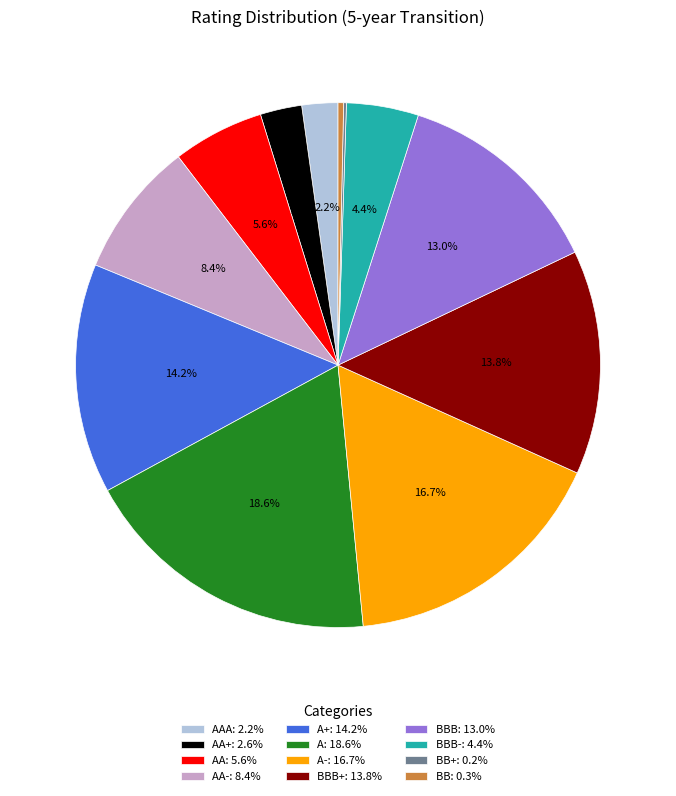

Is there a majority slice in this chart?

No